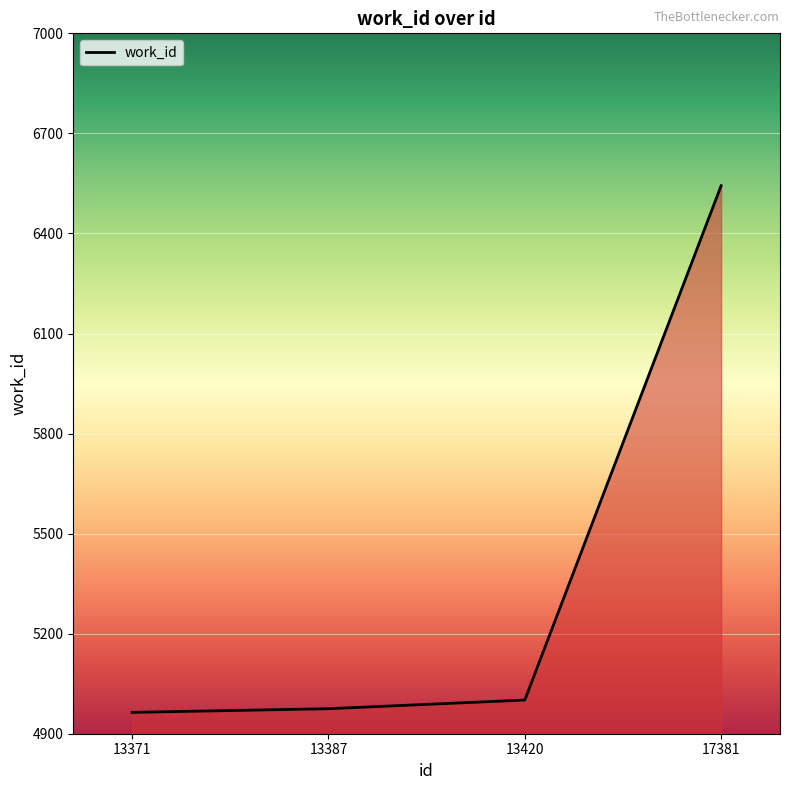

Which category has the highest value across all series?

17381